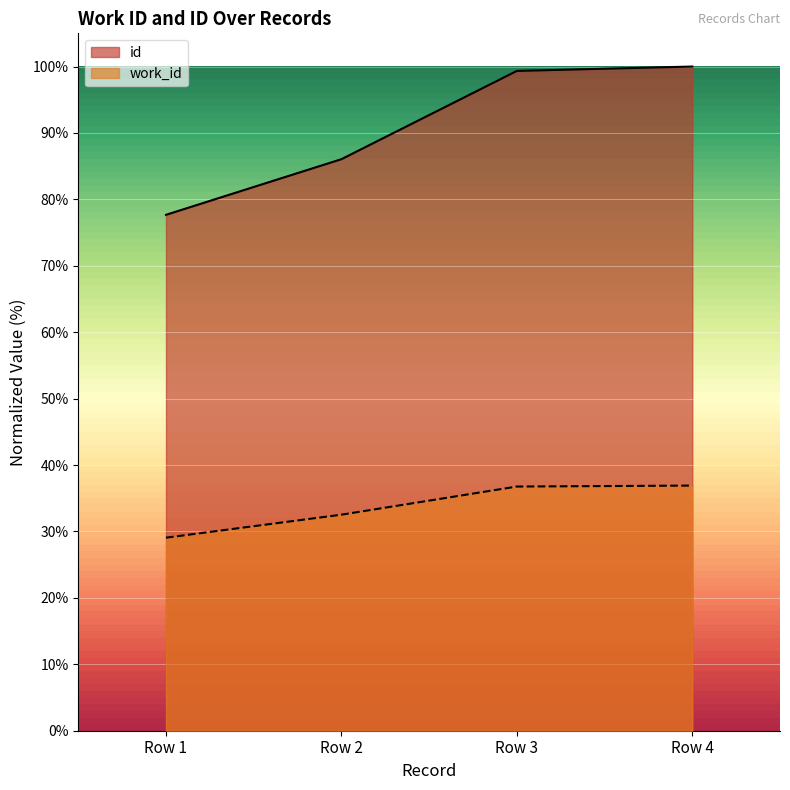

What is the sum of the work_id values at Row 3 and Row 1?

65.8